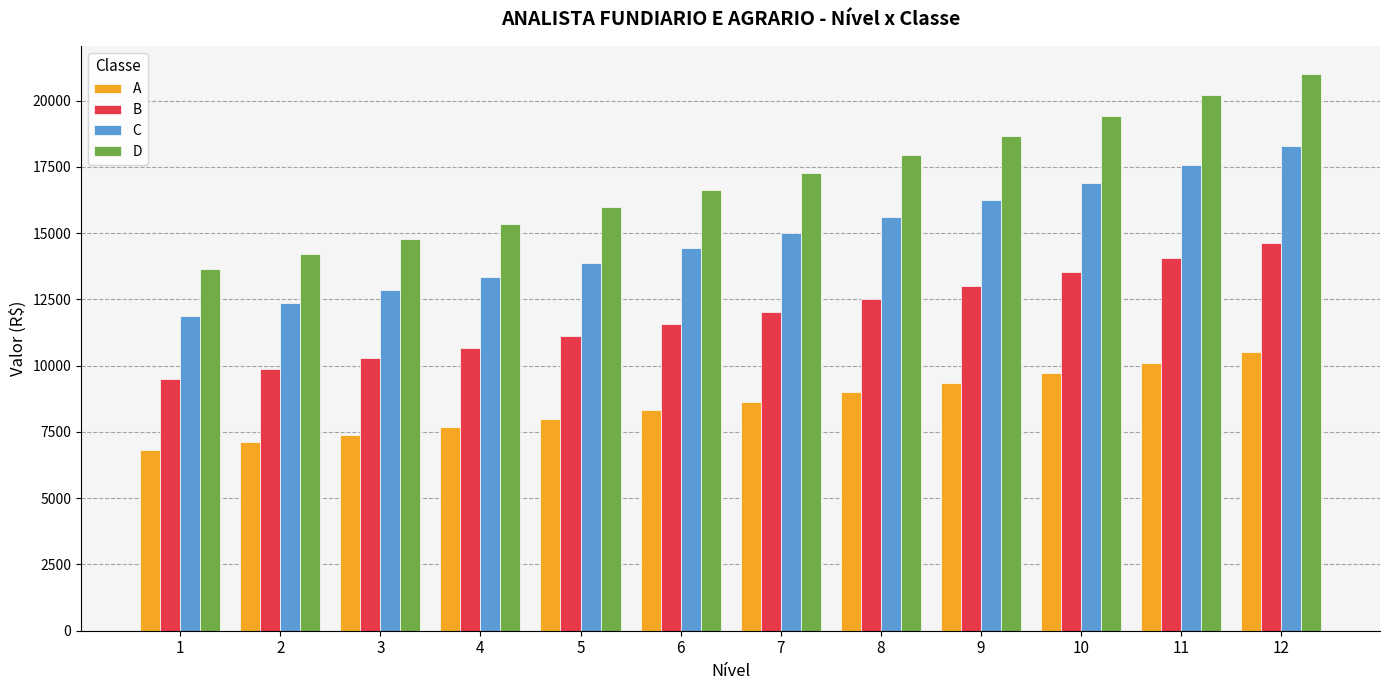

What is the difference between the B values at 1 and 7?

2519.3